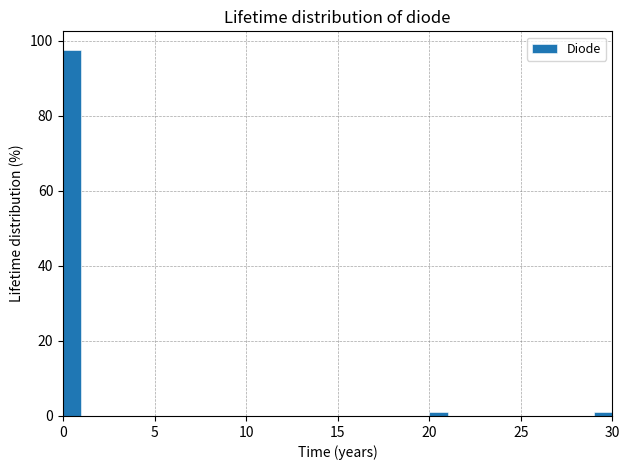

Read against the x-axis, roughly where is the centre of the tallest bar?

0.5